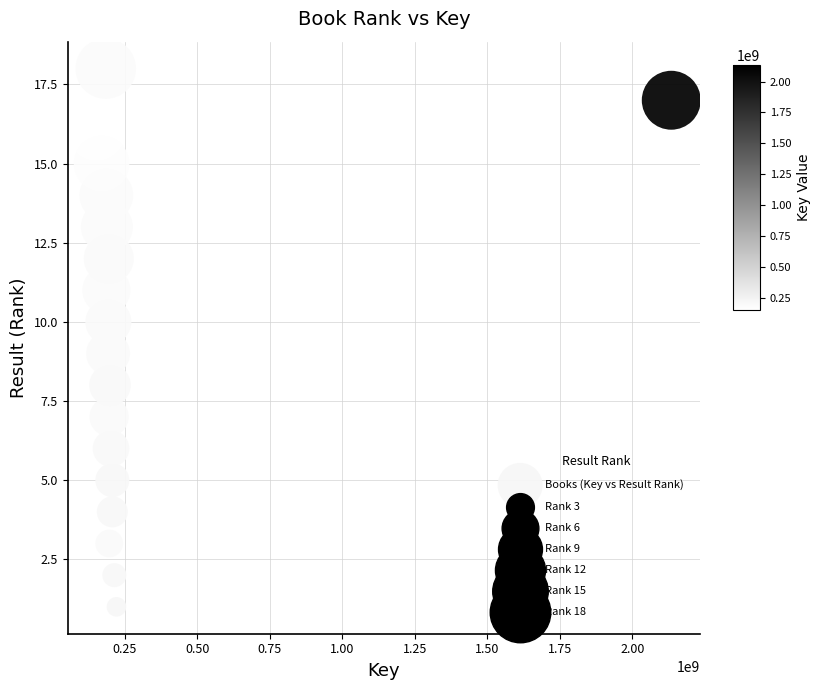

What is the range of Y values (max minus min)?

17